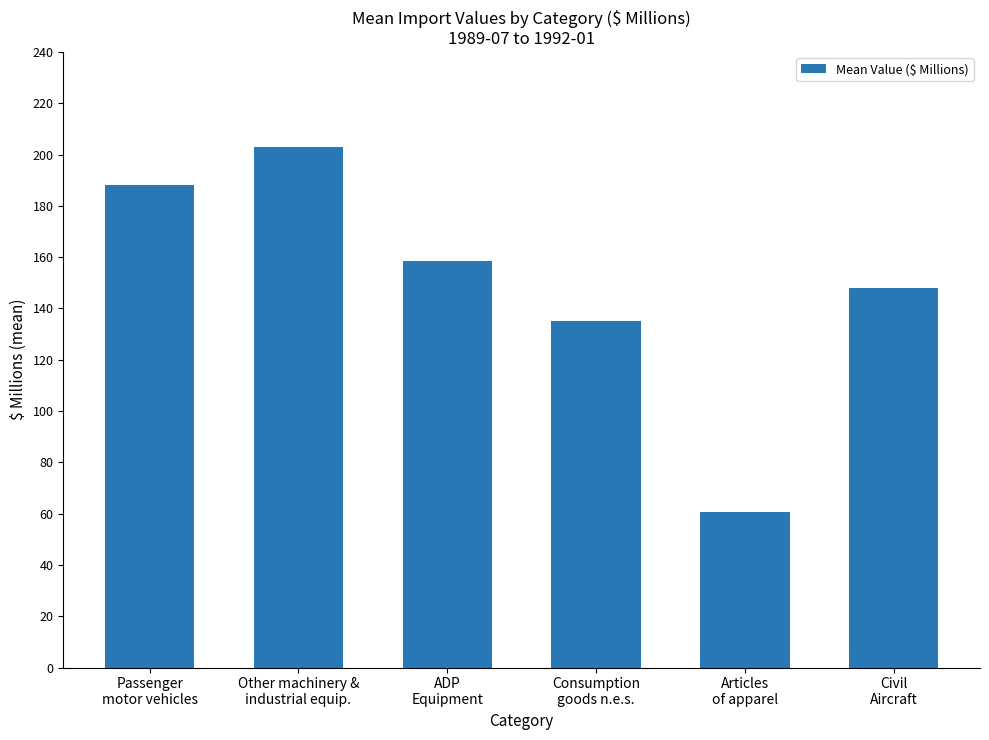

At which label does the data first exceed 158?

Passenger
motor vehicles